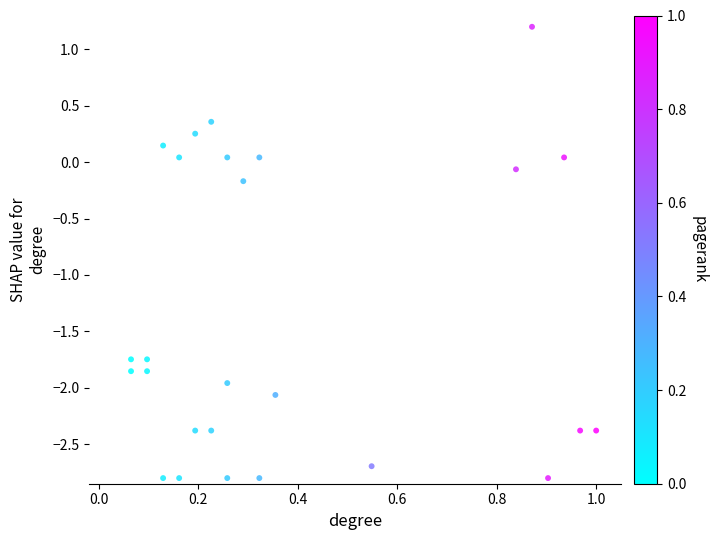

What is the range of Y values (max minus min)?

4.0